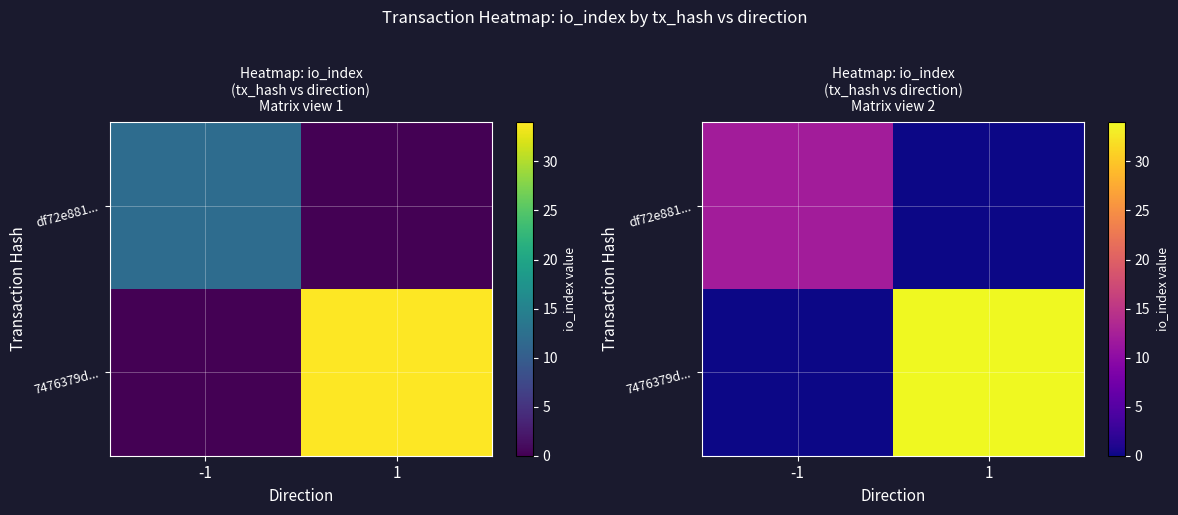

Is it true that 7476379d... equals 22 at -1?

False